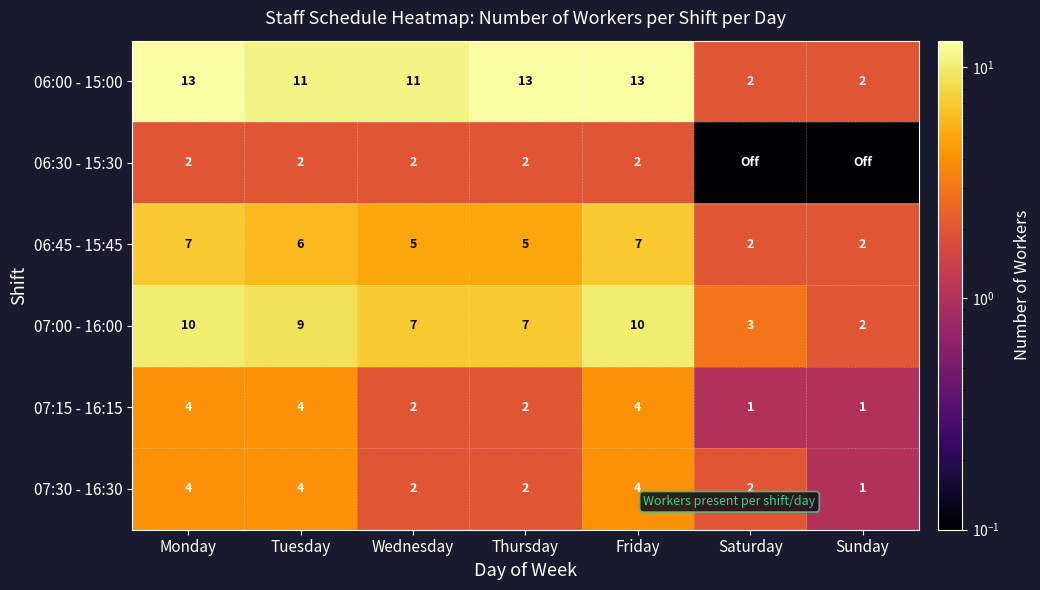

Where does the 06:00 - 15:00 series first go above 11?

Monday